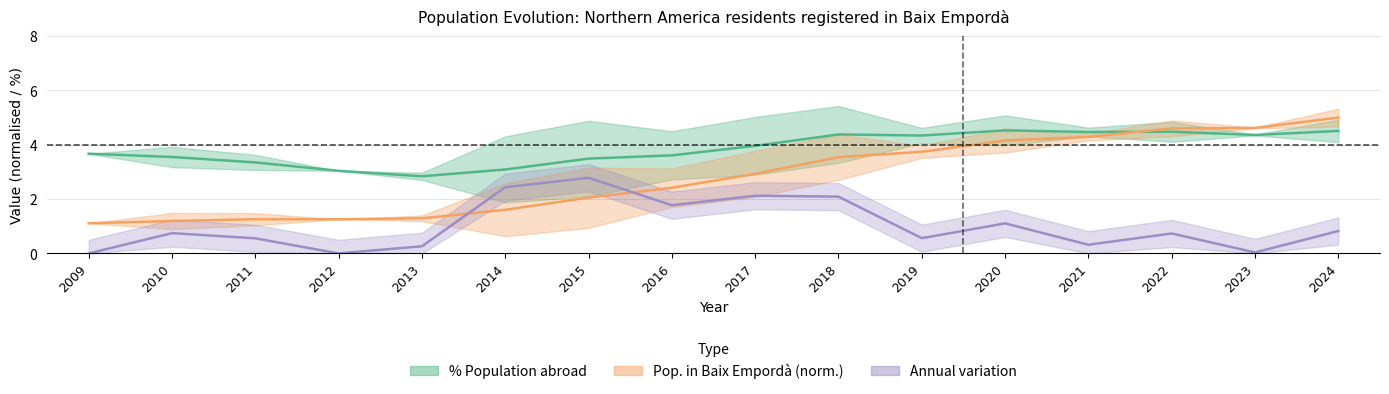

At 2017, list the series in order from smallest to largest.

Annual variation, Pop. in Baix Empordà (normalised), % Population abroad